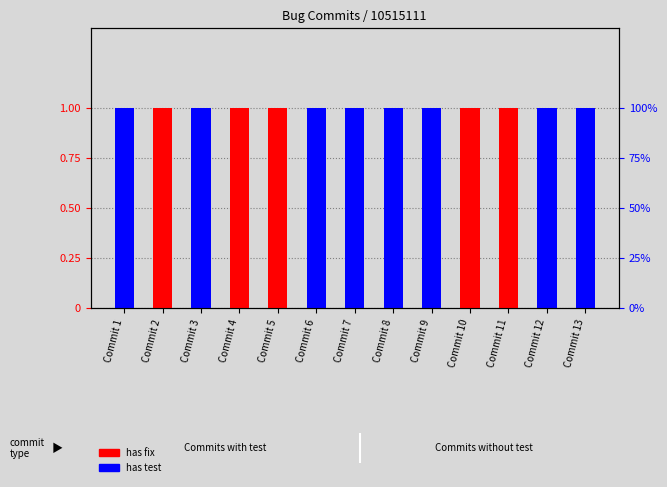

Reading left to right, transcribe all the data shown in this chart.

has fix: 1	1	1	1	1	1	1	1	1	1	1	1	1
has test: 1	0	1	0	0	1	1	1	1	0	0	1	1